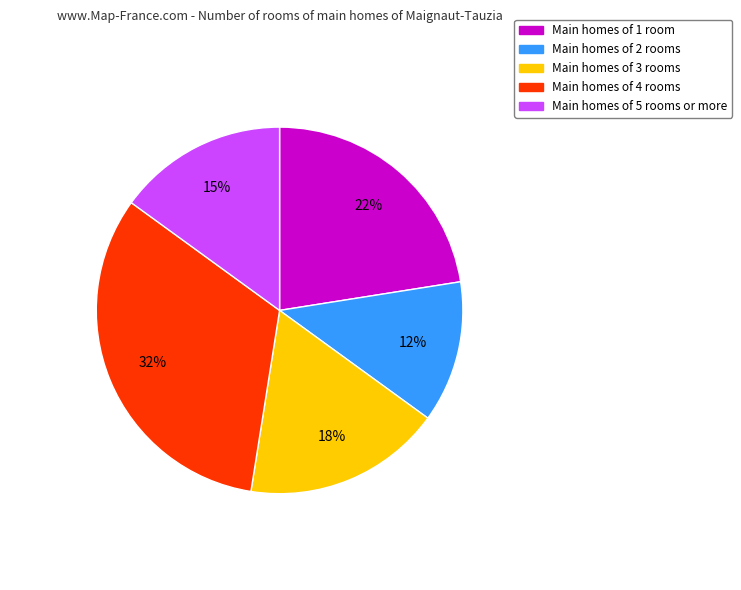

Is there a majority slice in this chart?

No